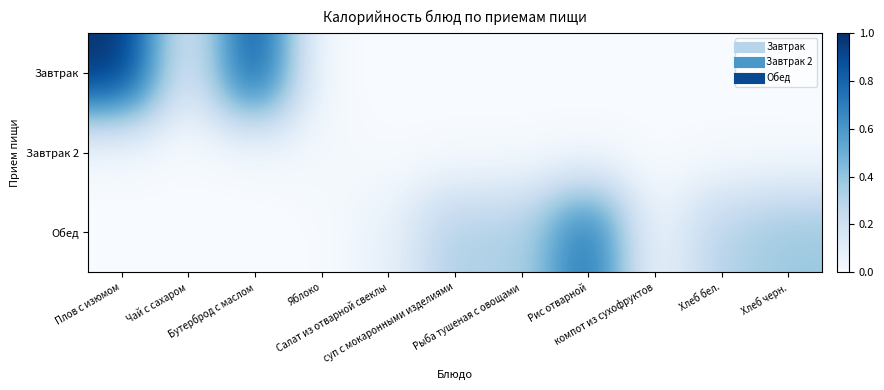

How many data points does each series have?

11